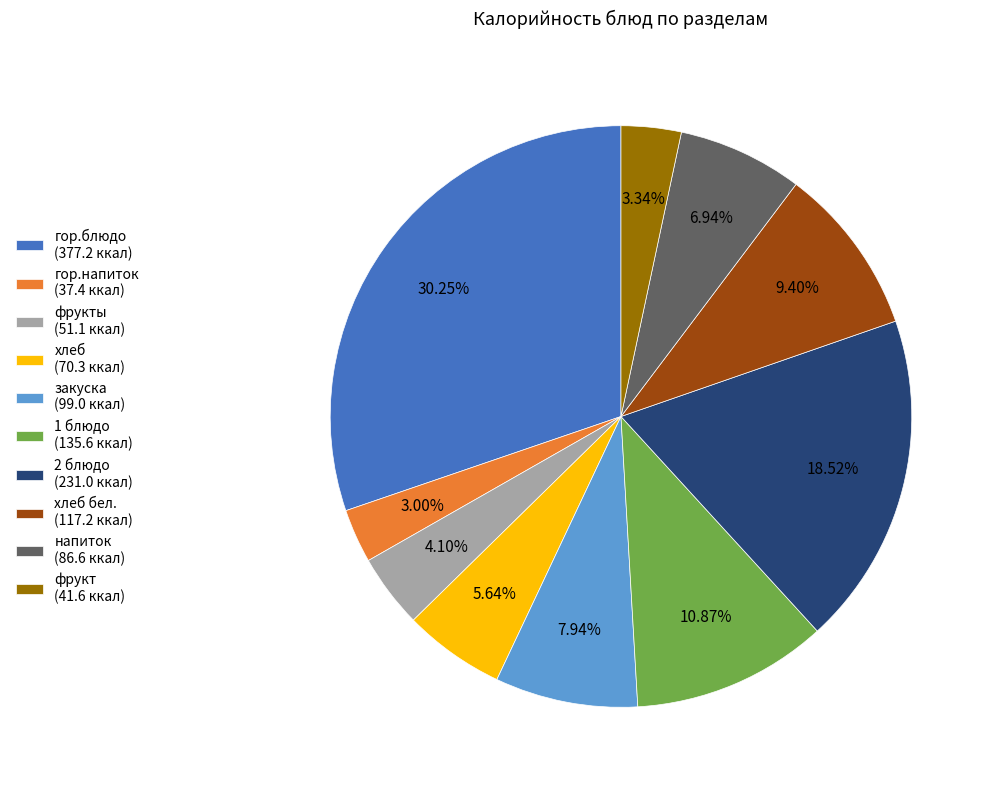

Do гор.напиток (37.4 ккал) and хлеб бел. (117.2 ккал) together represent more than half of the pie?

No